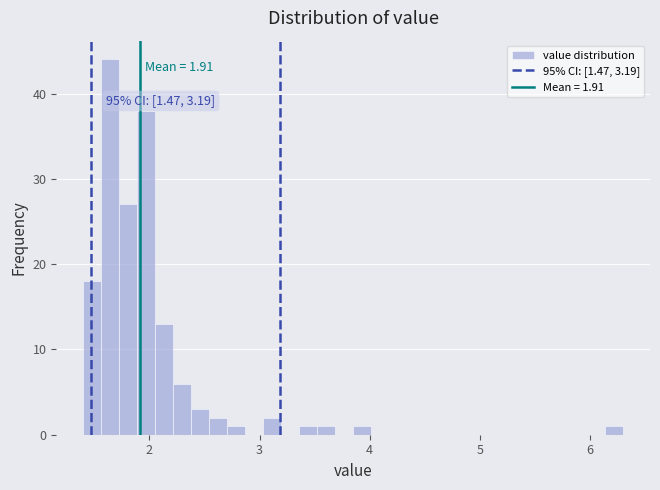

Around what value on the x-axis is the tallest bar? Give the approximate position of its centre, as read against the axis.

1.6